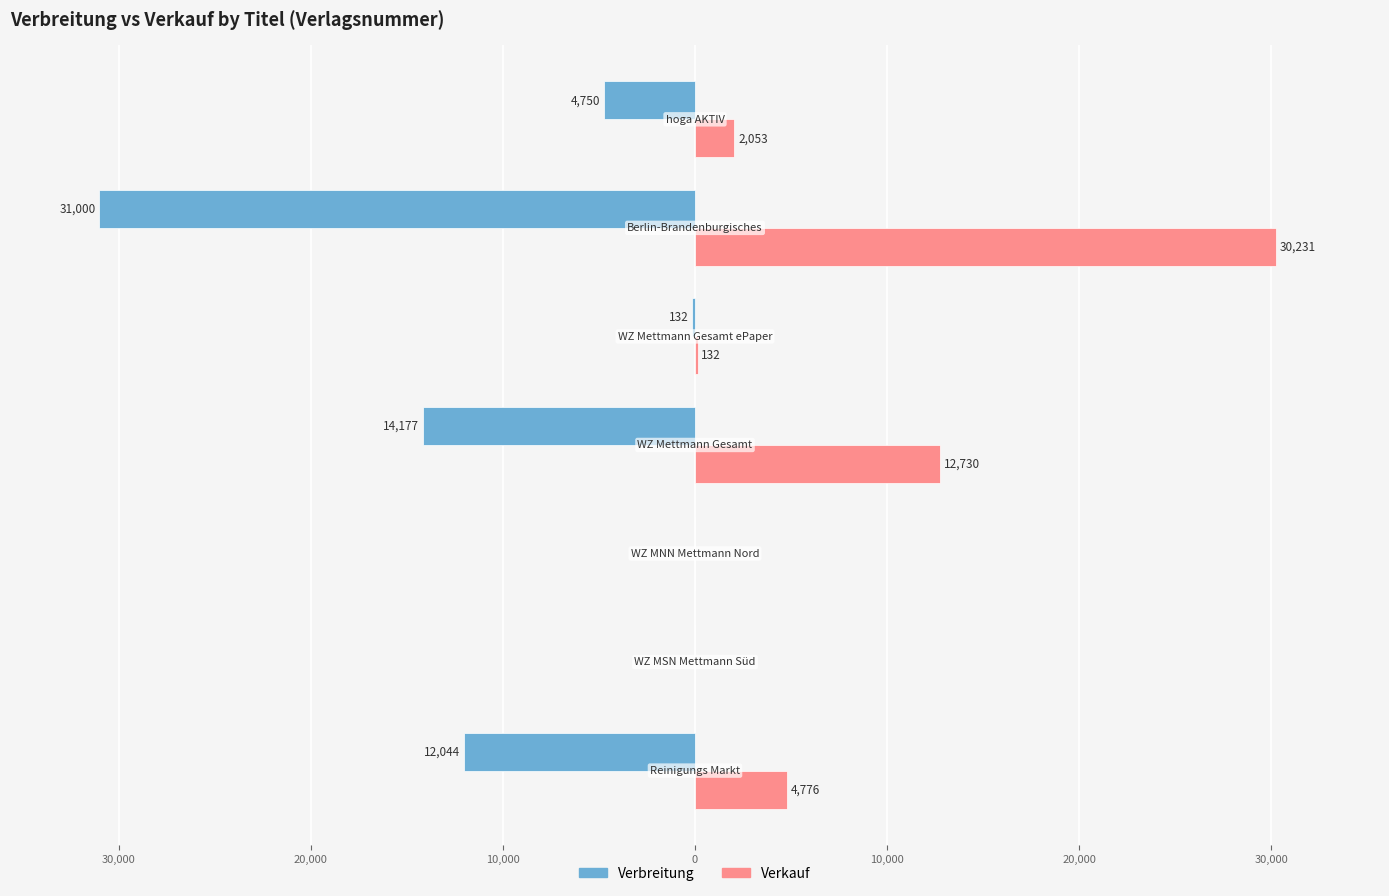

Which series has the widest spread of values?

Verbreitung